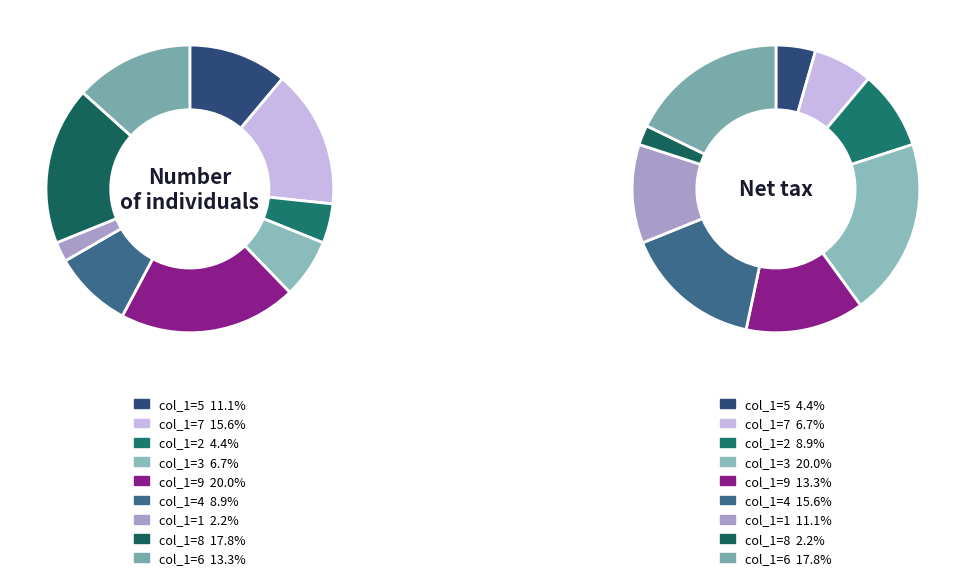

The 3 slice represents 26% of the pie. True or false?

False